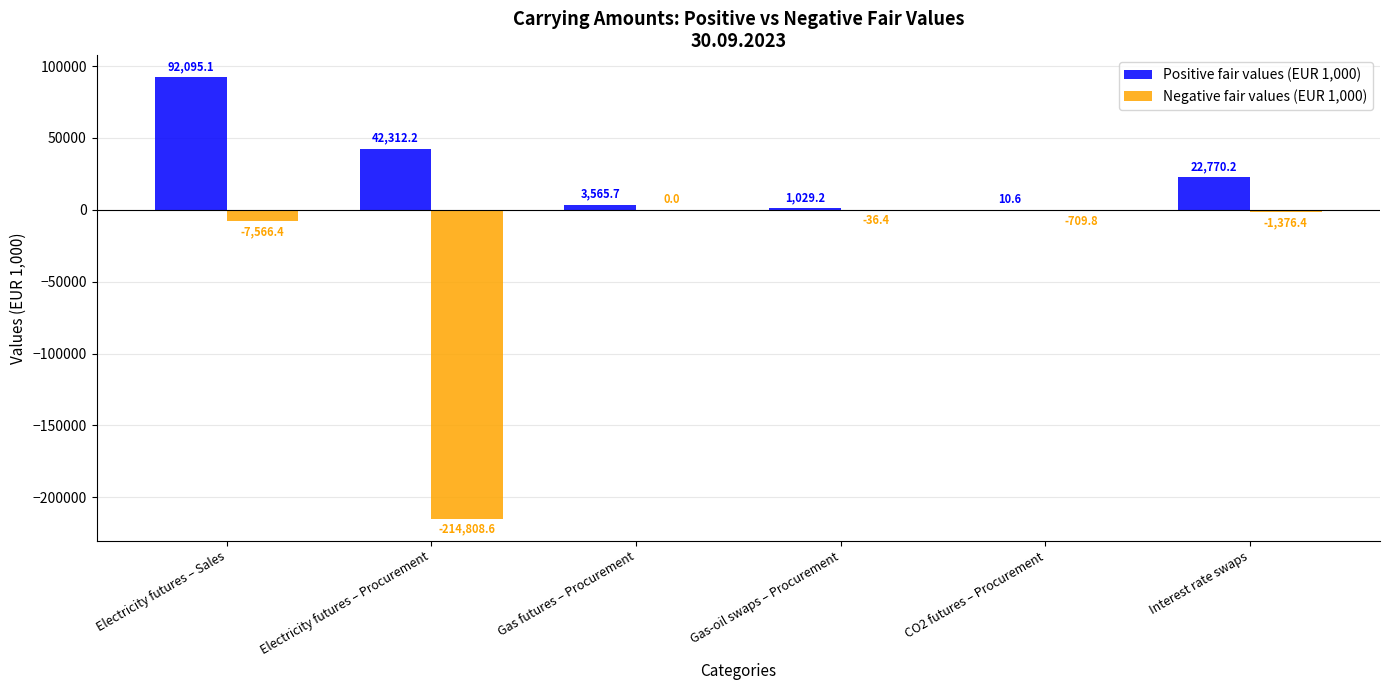

True or false: Positive fair values (EUR 1,000) has a value of 92095.1 at Electricity futures – Sales.

True